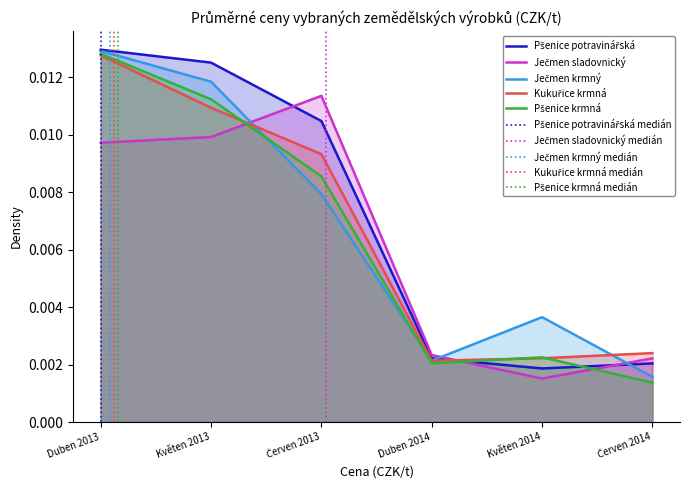

Which category has the lowest value in the Ječmen sladovnický series?

Květen 2014